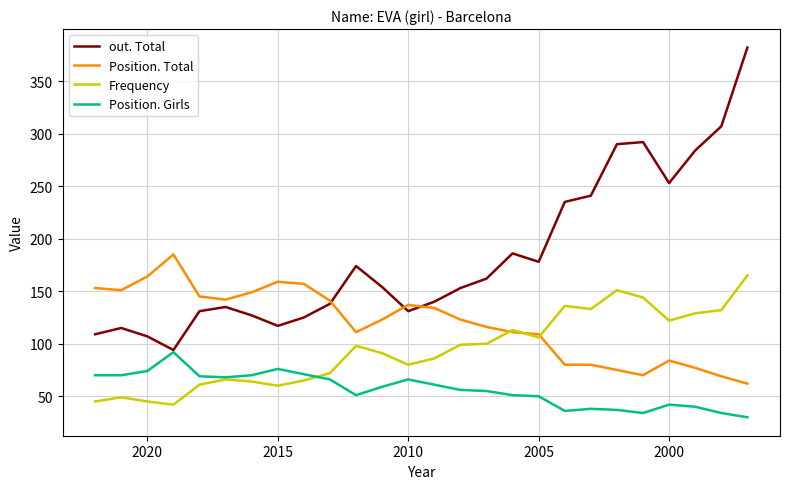

How many values in the Position. Total series are below 123?

12